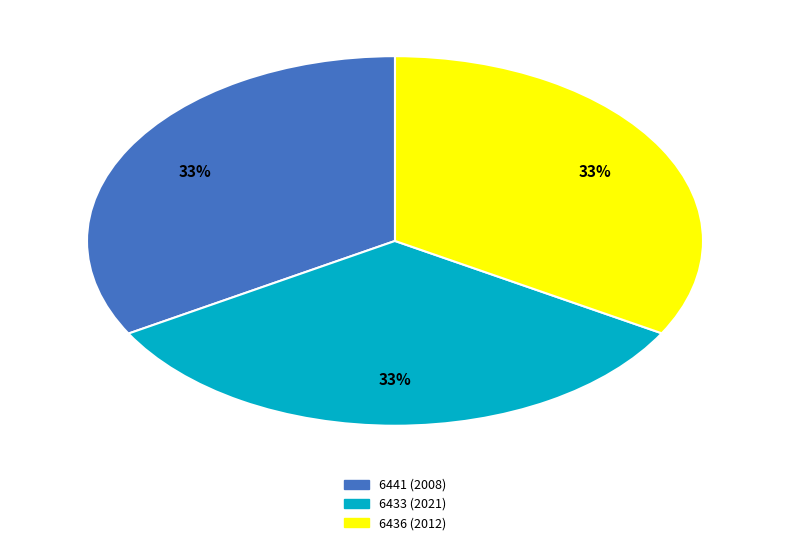

Is there a majority slice in this chart?

No